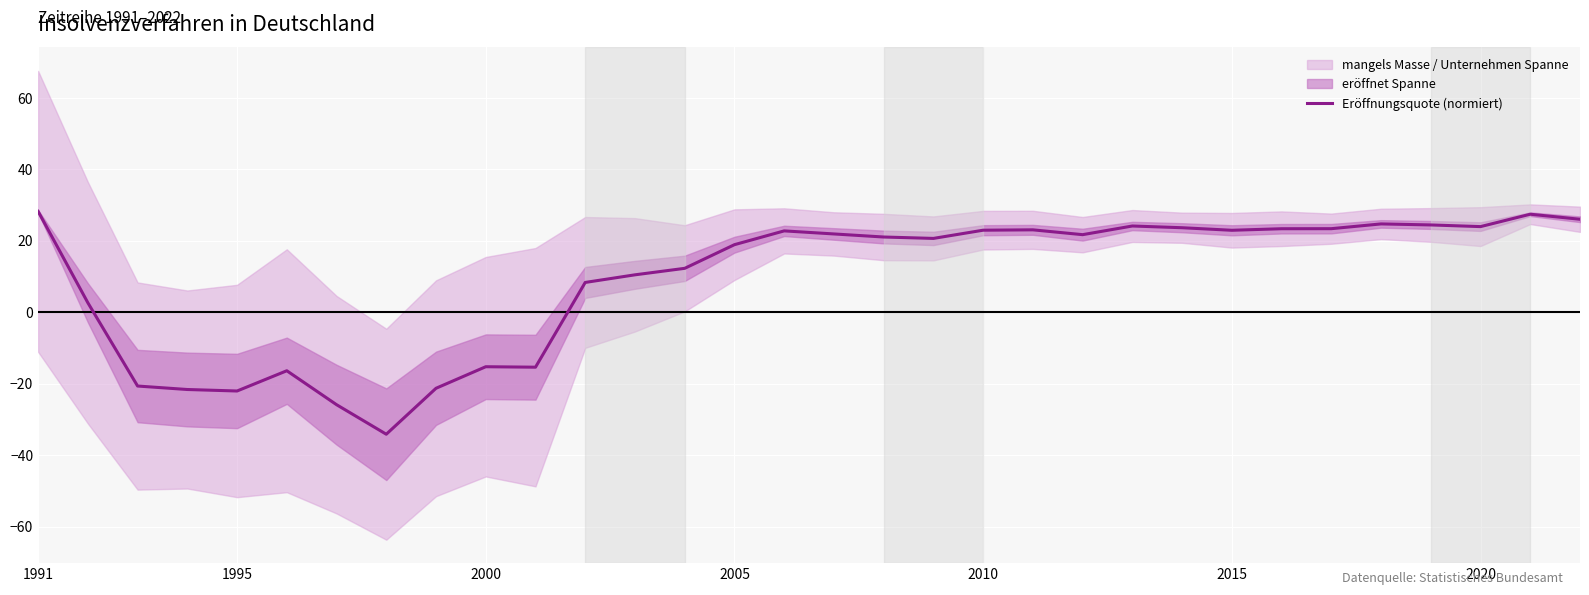

Is it true that Eröffnungsquote (normiert) equals -12.5 at 1995?

False